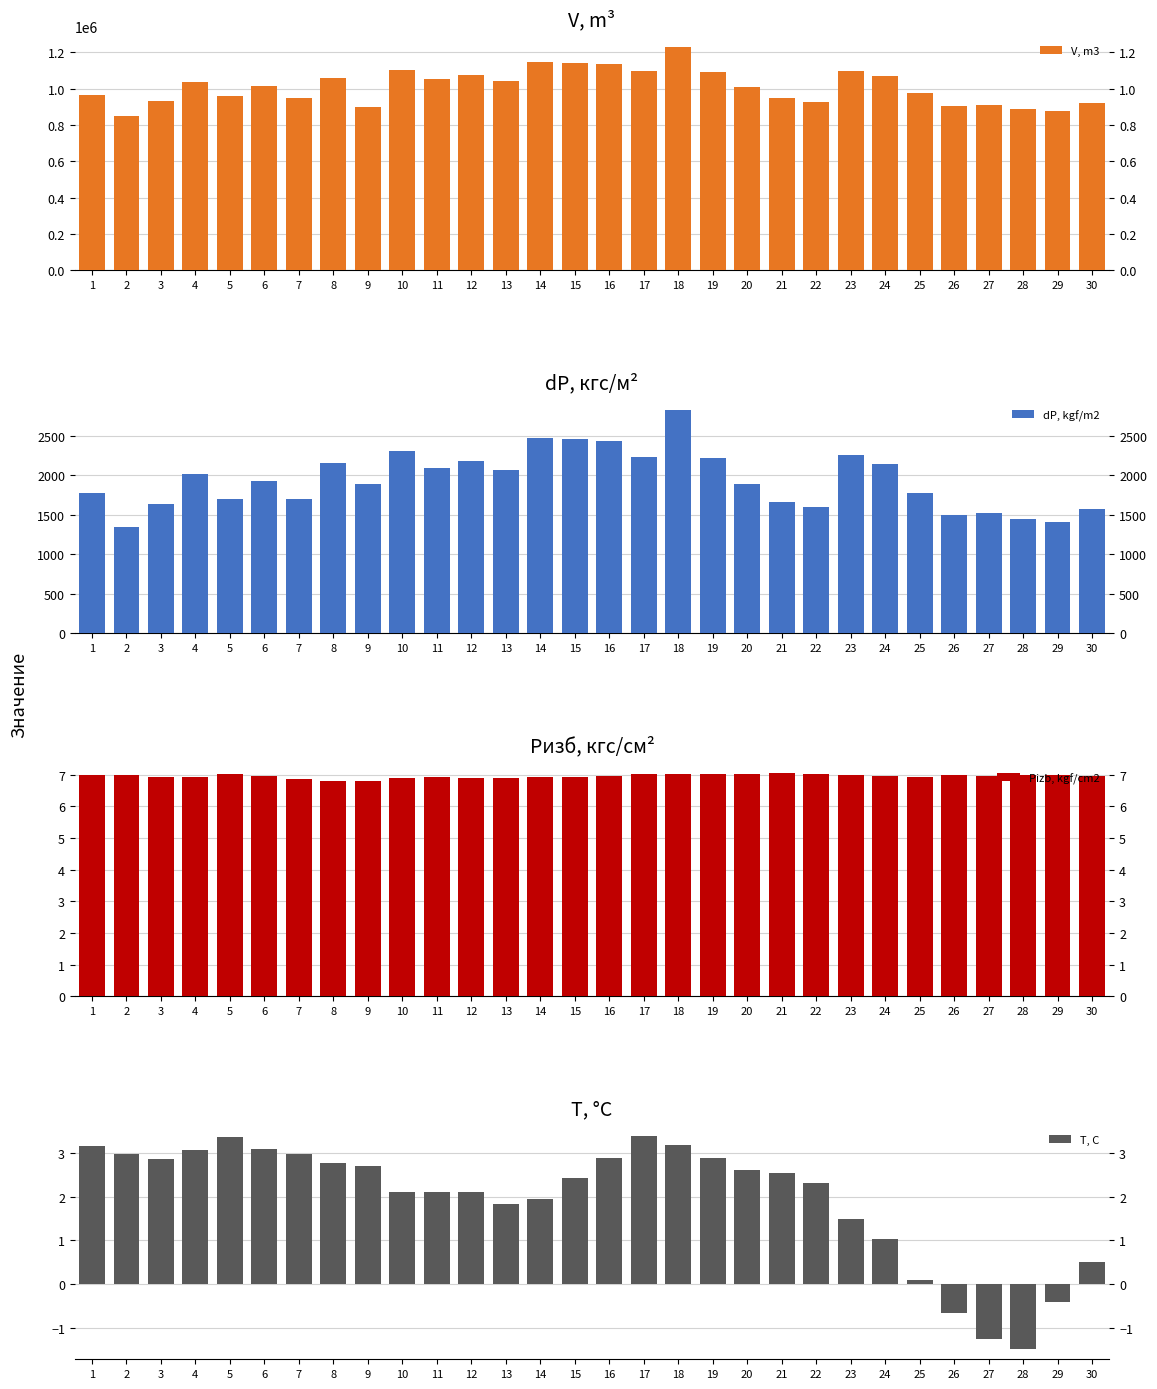

What is the total value across all series at 21?

950178.7